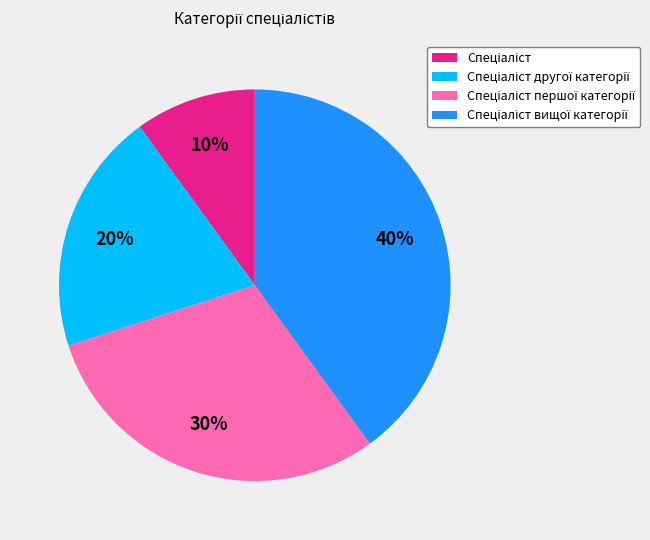

To the nearest percent, what is the average slice percentage?

25%